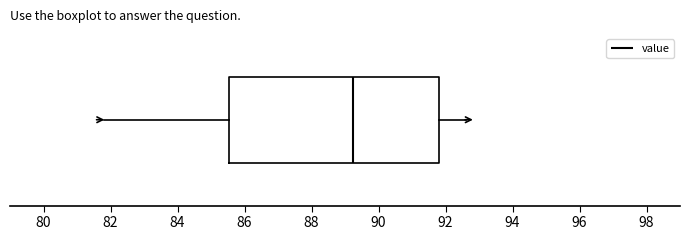

Where does the median line of the box sit on the x-axis? The values are not printed on the chart, so give them approximately, as read against the axis.

89.2